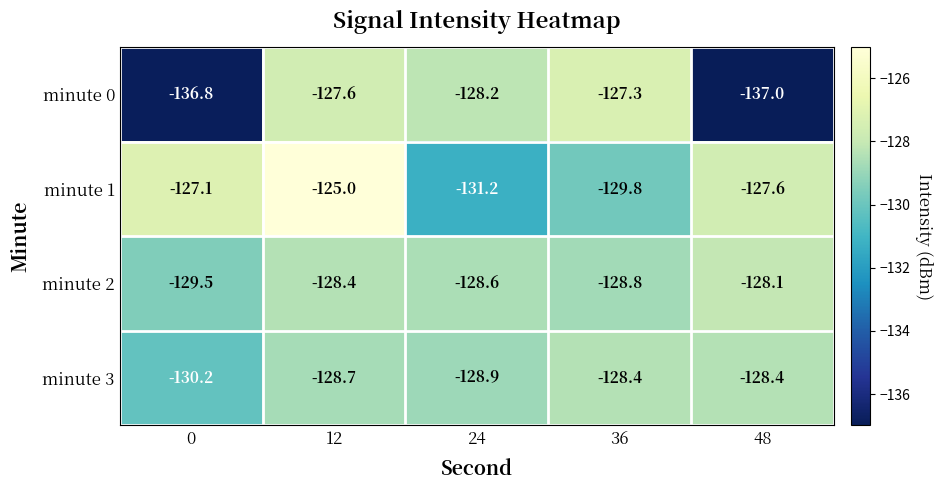

Which category has the lowest value across all series?

48